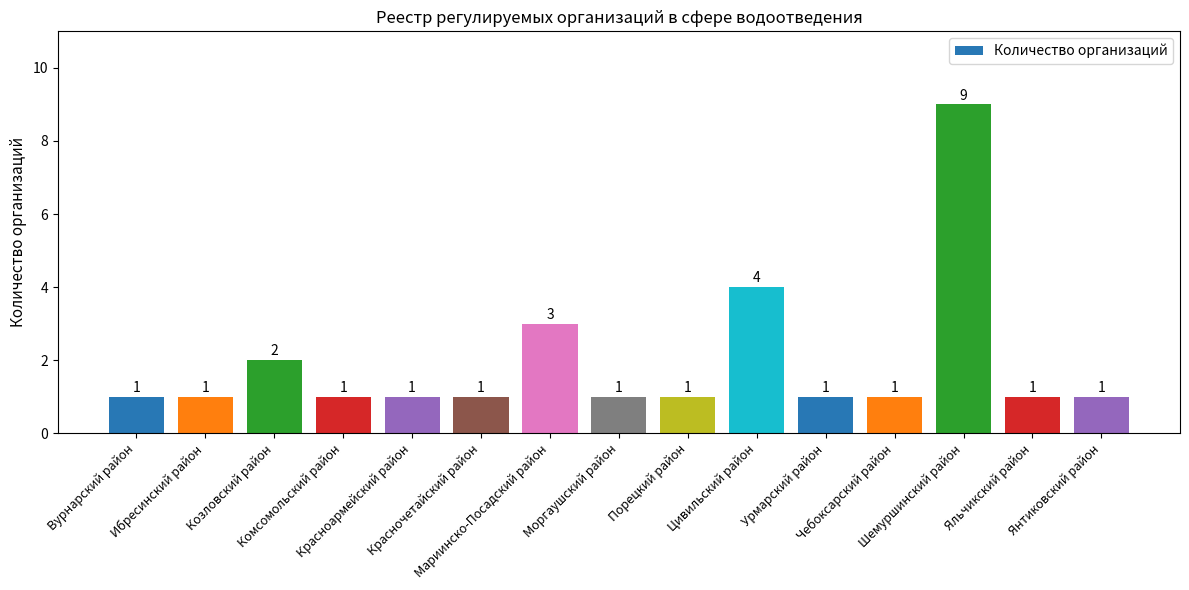

How many bars are there in total?

15